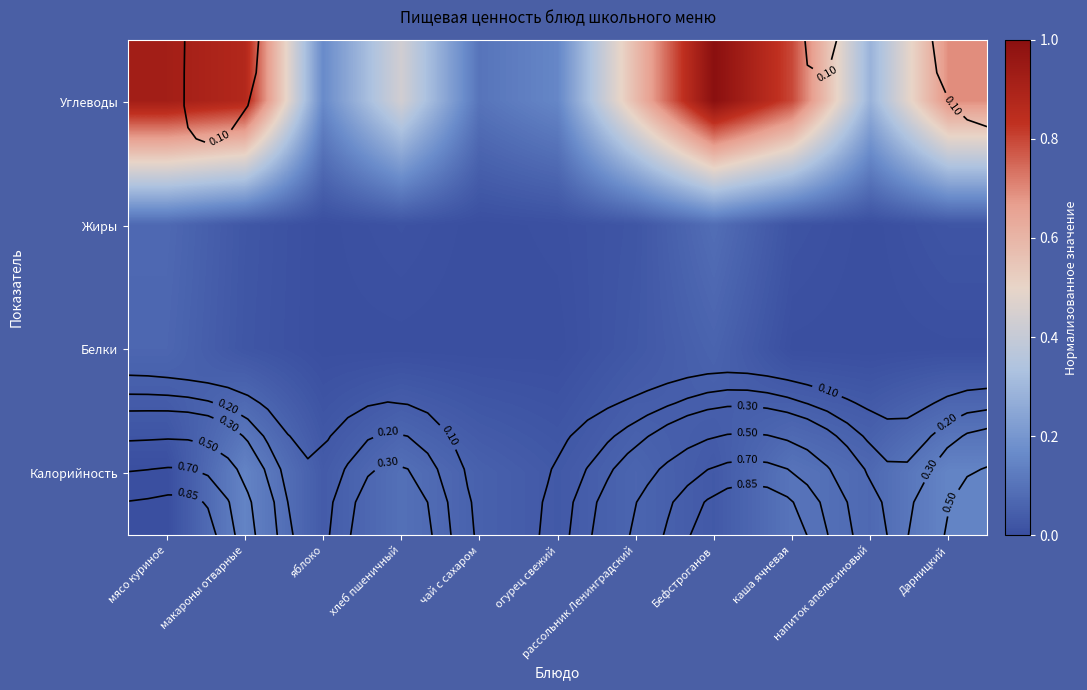

What is the difference between the highest and lowest values at Бефстроганов?

1.0